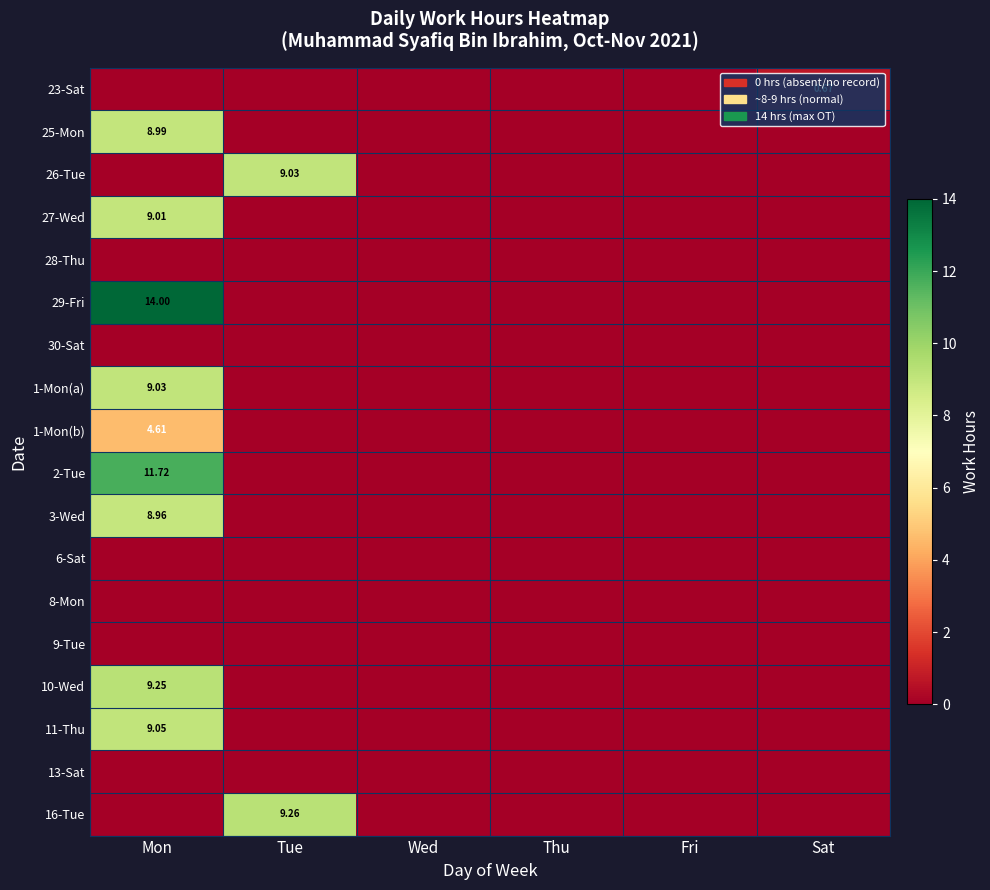

Between Mon and Sat, which series saw the biggest shift?

29-Fri